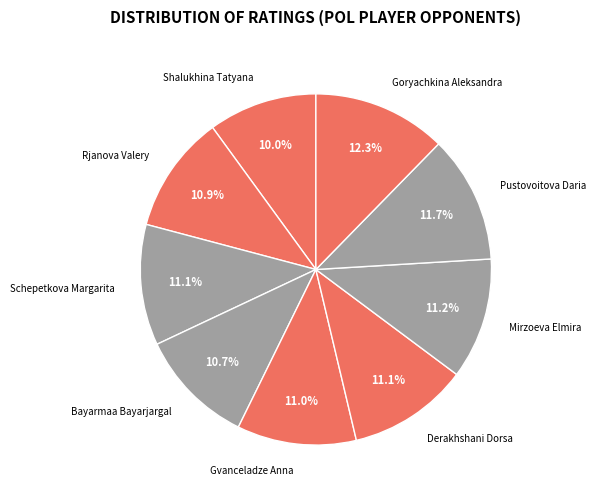

Is it true that Bayarmaa Bayarjargal is 1% of the pie?

False